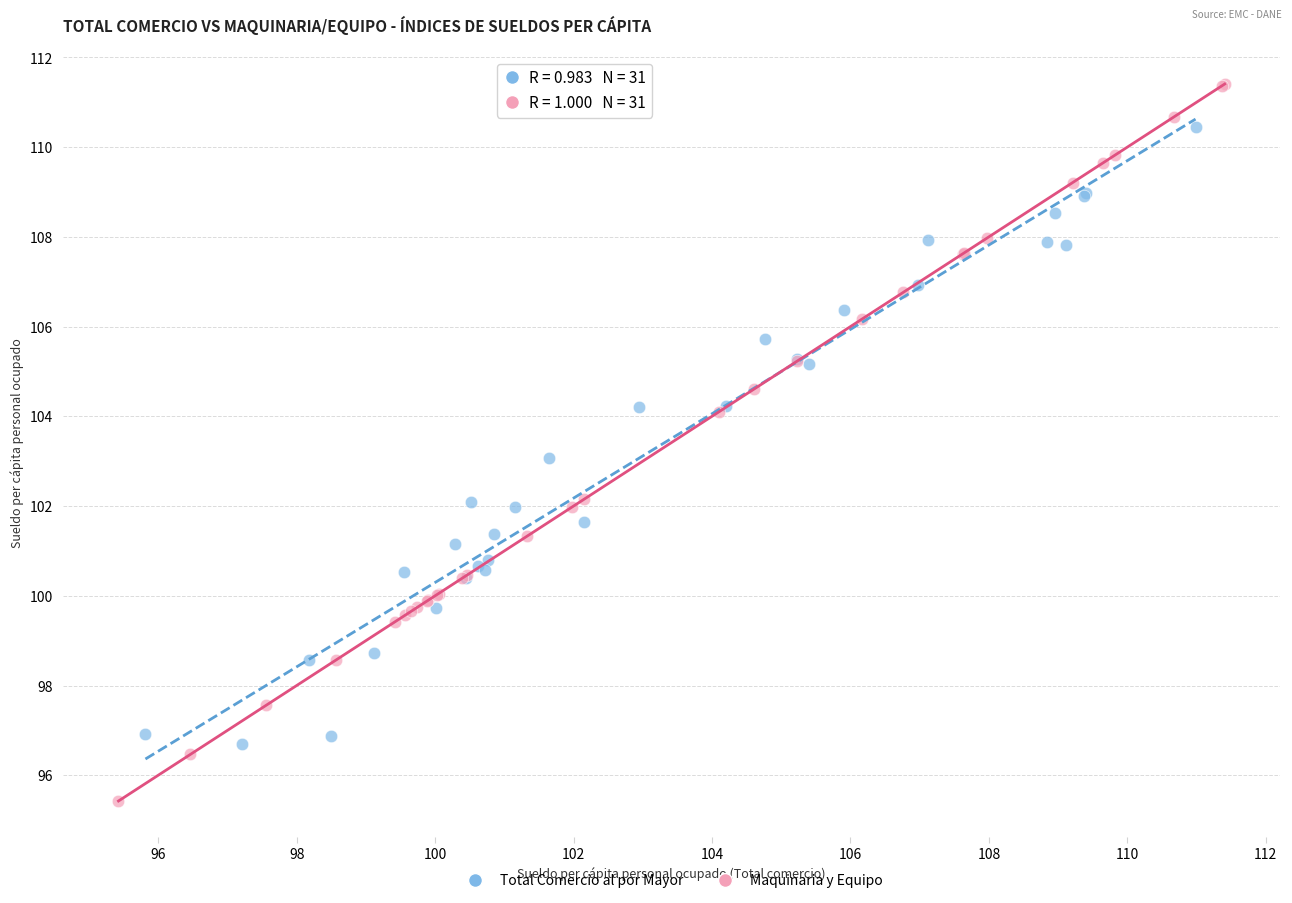

Which series reaches the maximum Y coordinate?

Maquinaria y Equipo